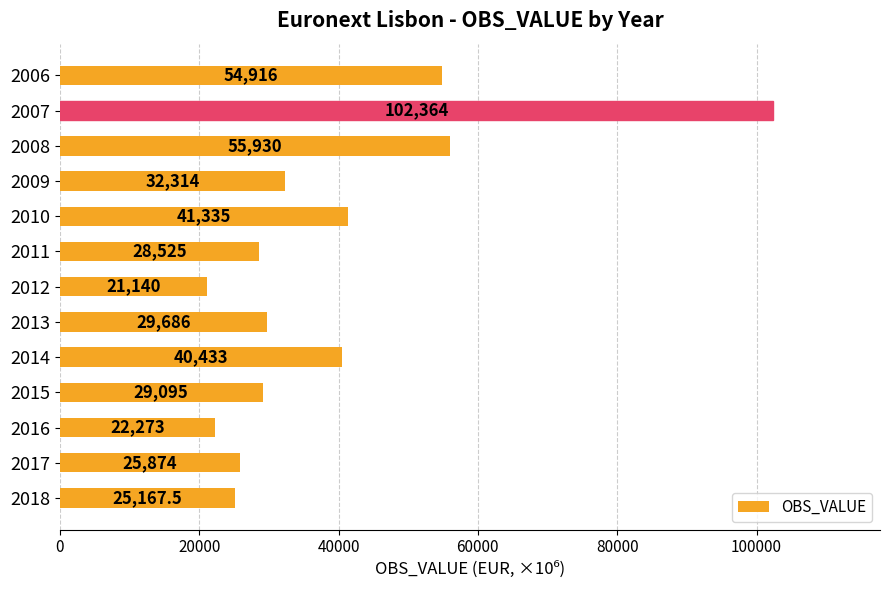

What is the difference between the maximum and minimum values?

81224.0